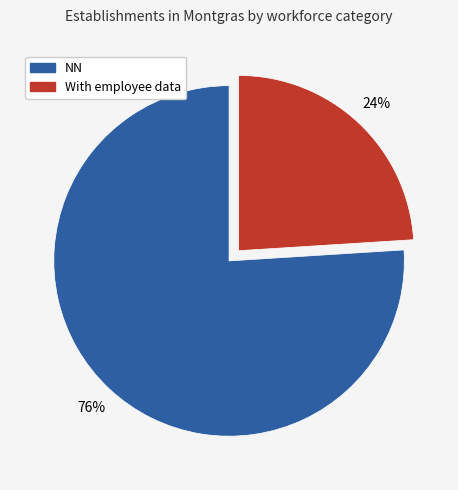

What is the largest slice in the pie chart?

NN